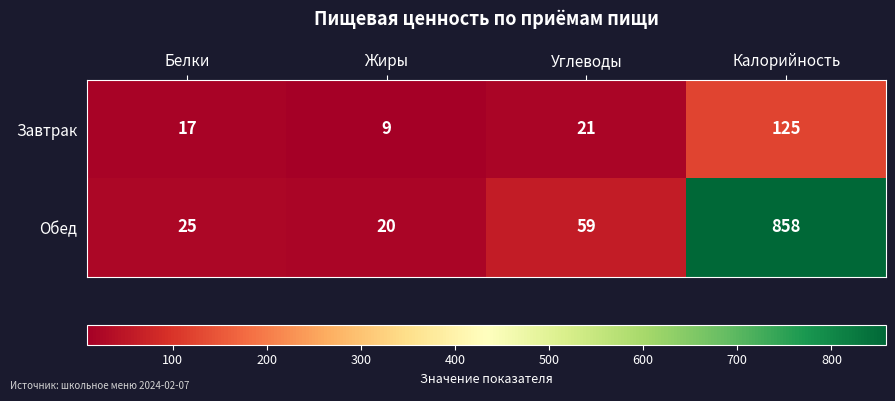

Reading left to right, extract all data points from this chart.

Завтрак: 17	9	21	125
Обед: 25	20	59	858